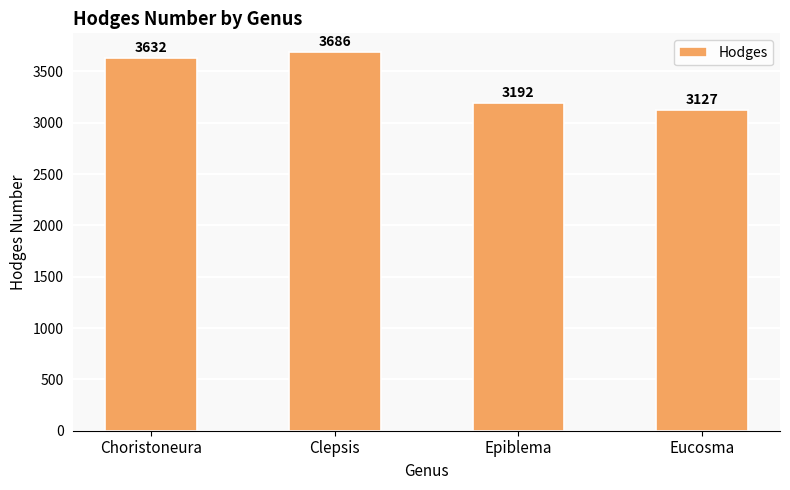

Count the number of data series in this chart.

1